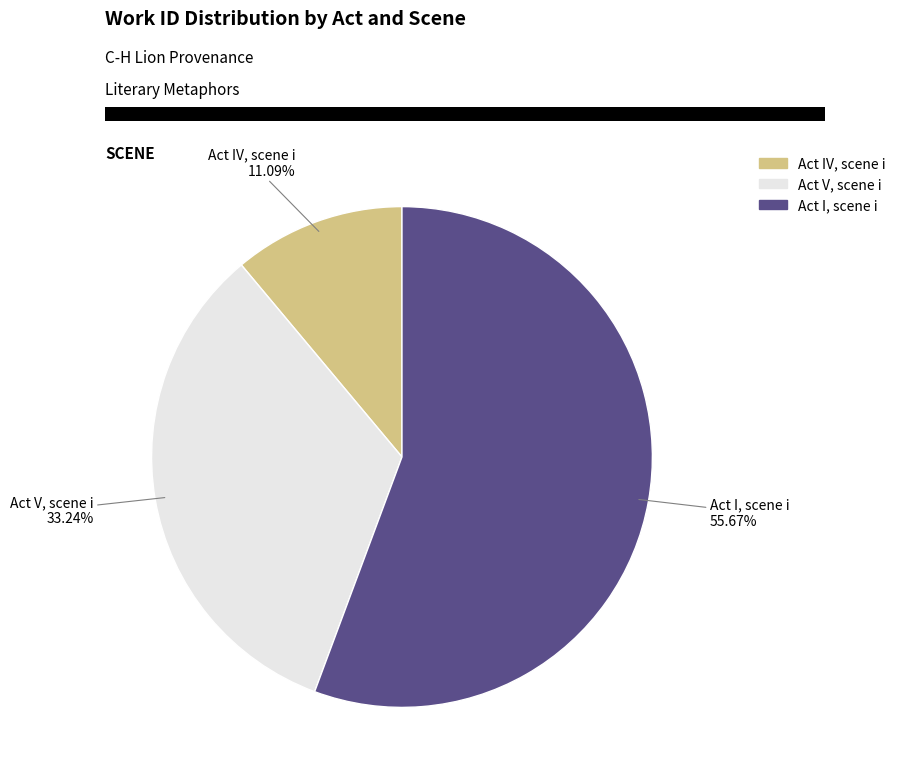

Which has a higher value, Act I, scene i or Act IV, scene i?

Act I, scene i